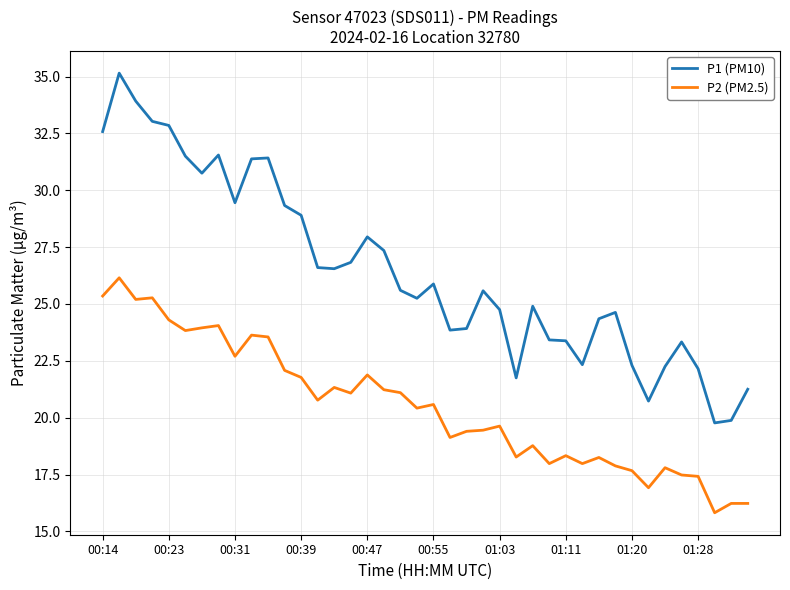

True or false: P2 (PM2.5) and P1 (PM10) intersect in this chart.

False